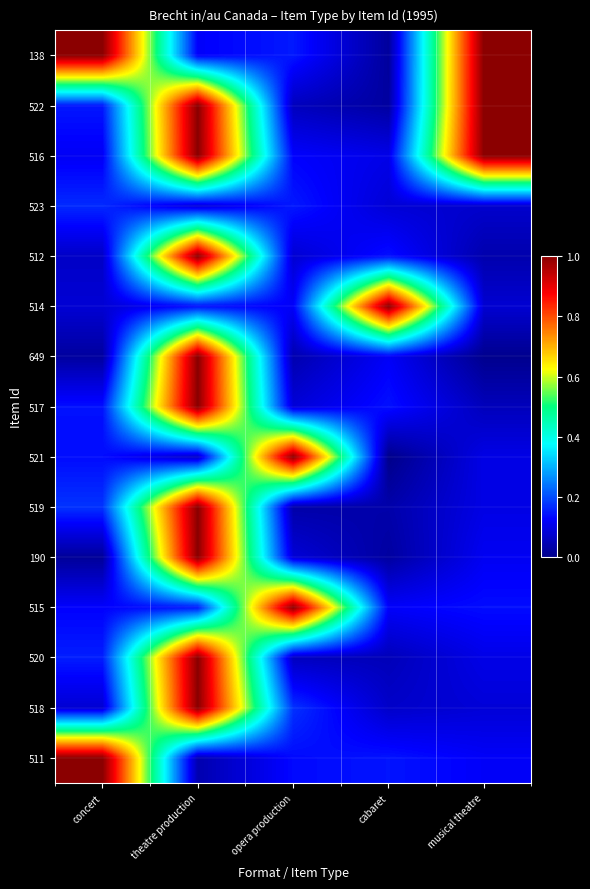

At which category does the chart reach its minimum across all series?

cabaret